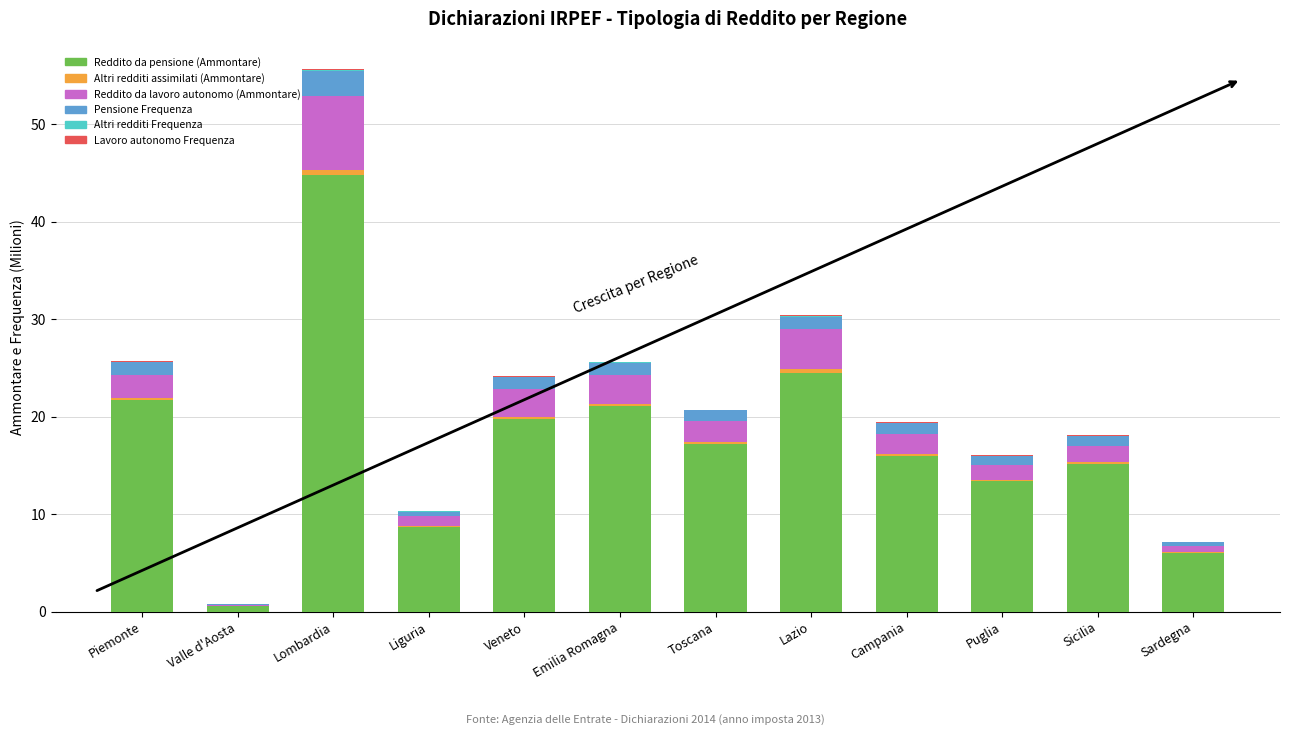

At which label does Reddito da pensione (Ammontare) reach its peak?

Lombardia